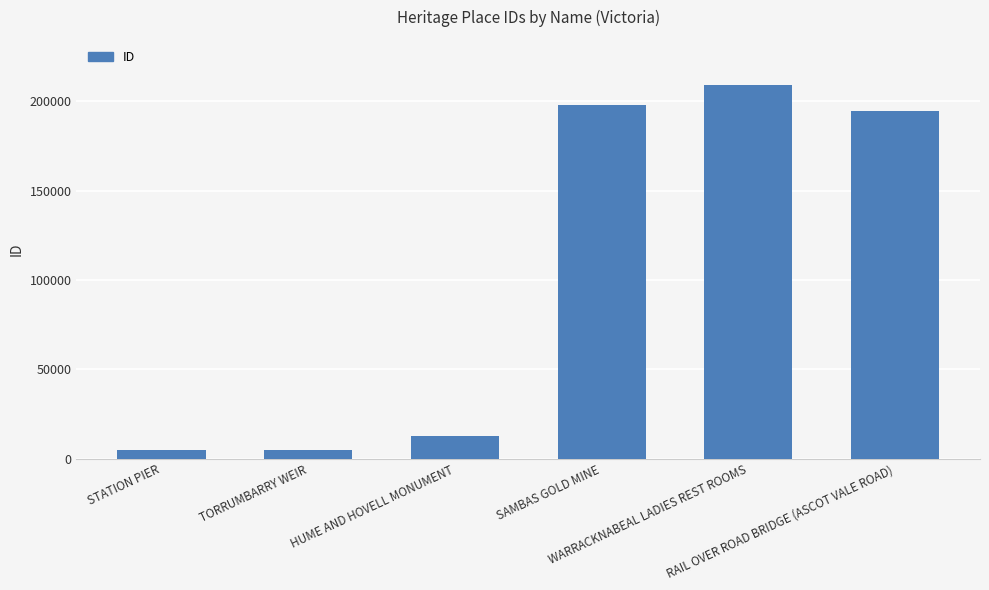

What is the average value?

103921